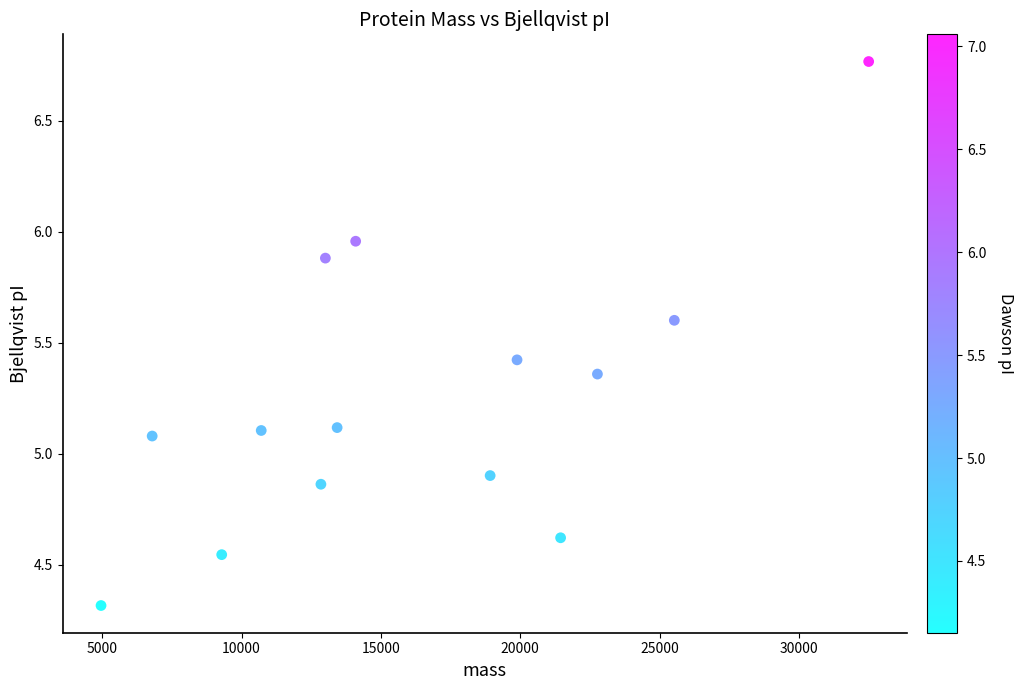

What is the range of X values (max minus min)?

27540.0